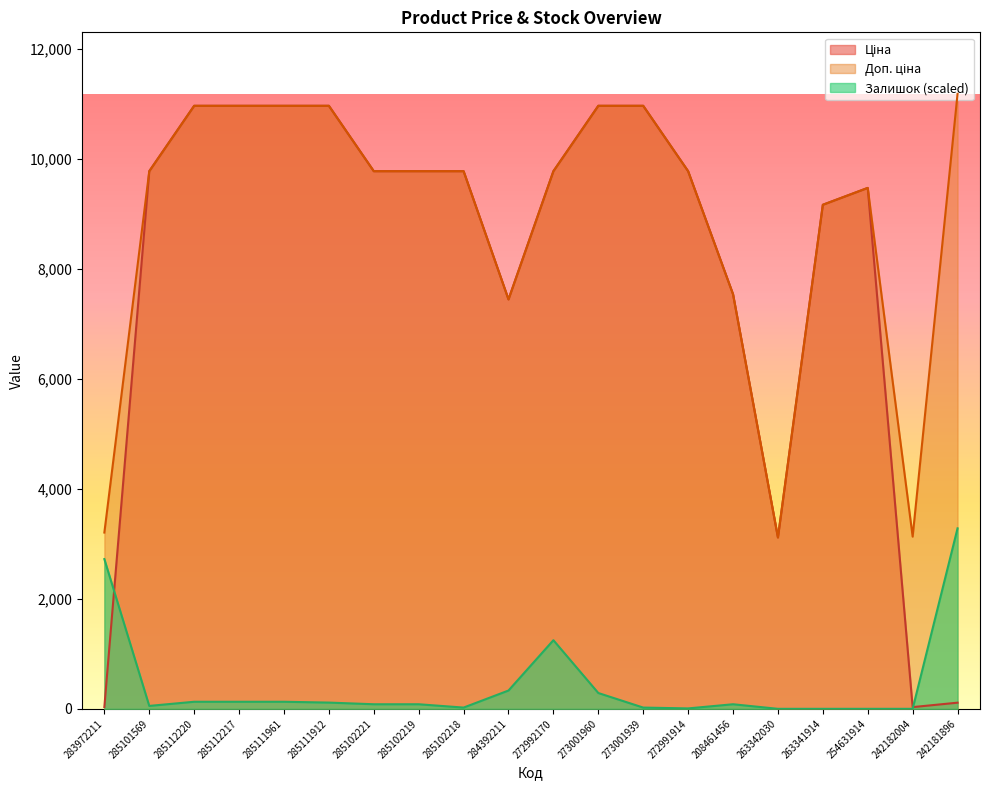

The Ціна series shows 9775.5 at 285102221. True or false?

True